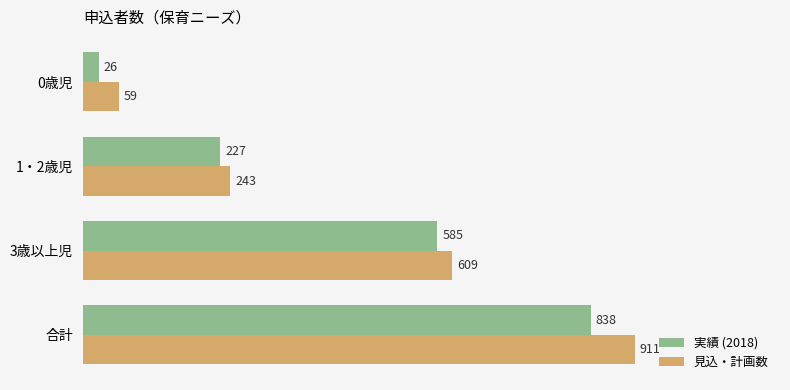

The 見込・計画数 series shows 59 at 0歳児. True or false?

True